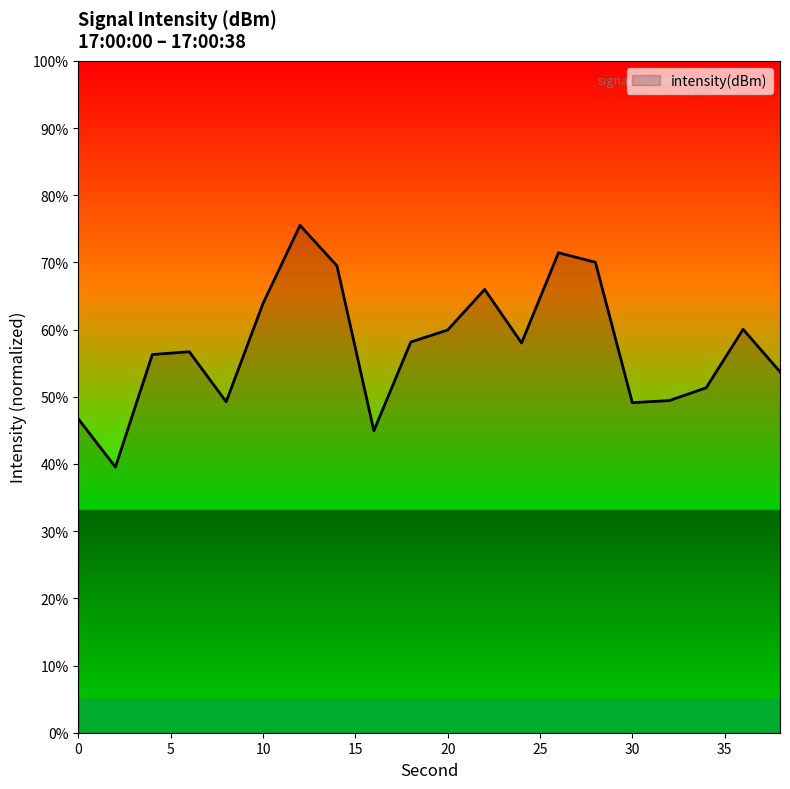

How many lines are shown in the chart?

1